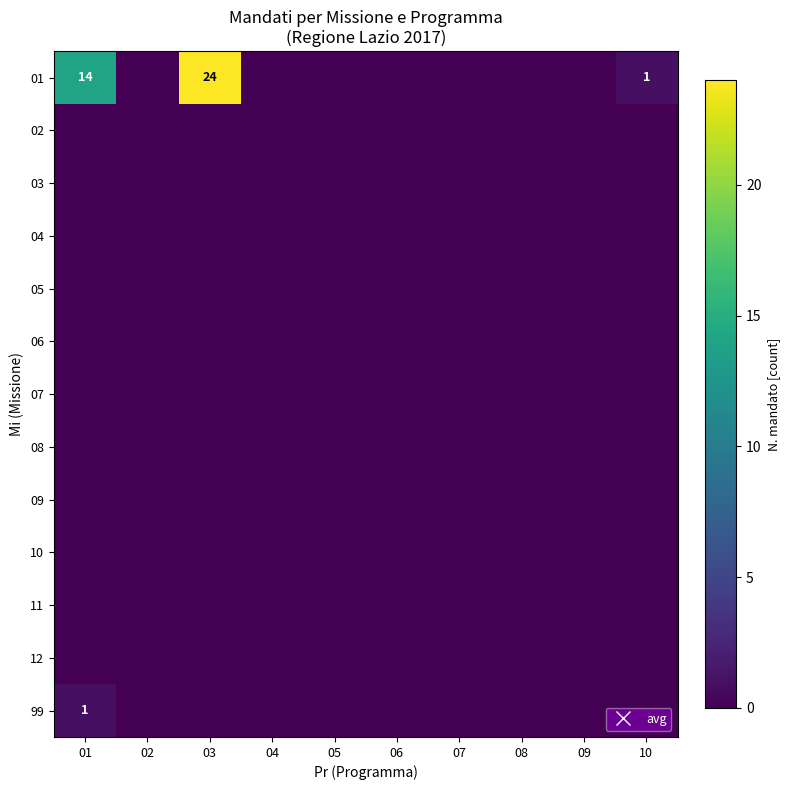

Which label corresponds to the largest value in the chart?

03